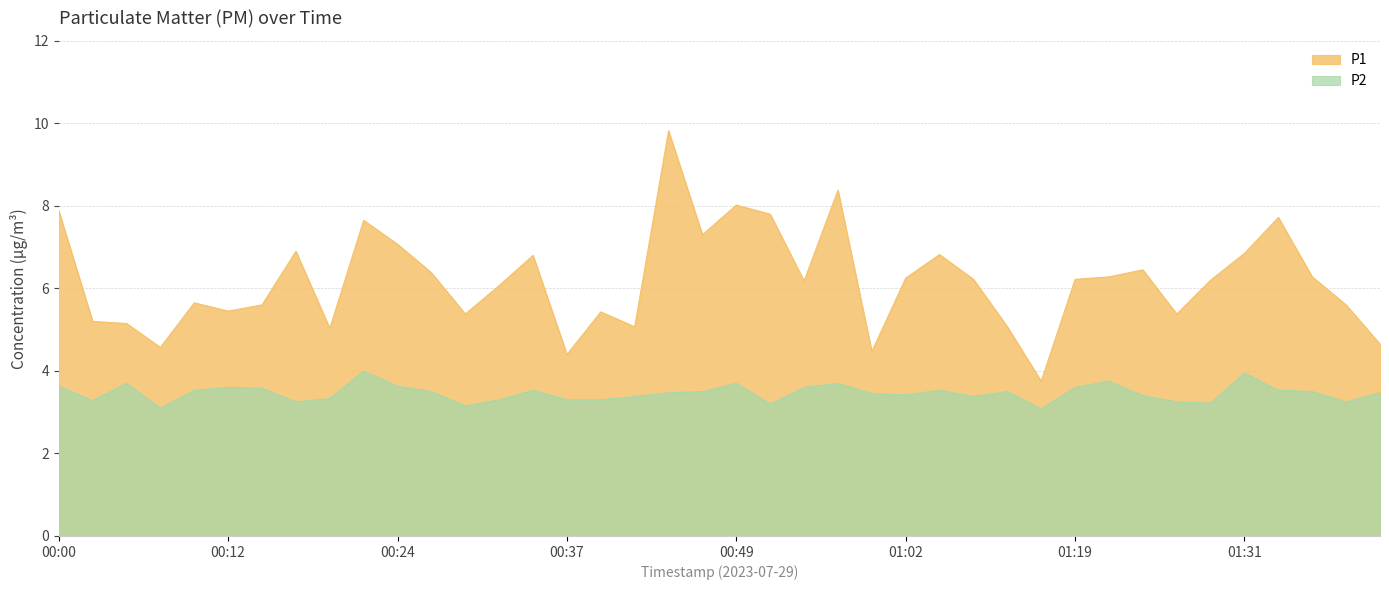

What is the spread (max minus min) of values at 00:15?

2.0